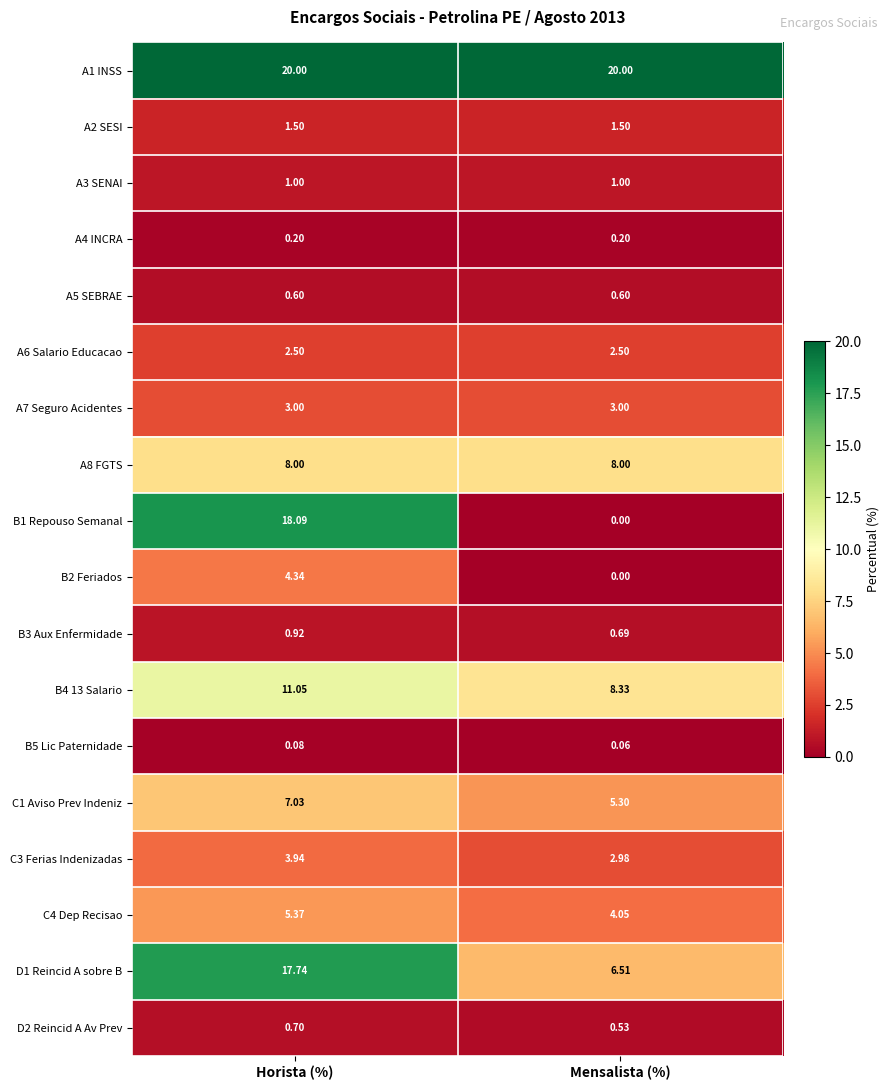

At which label is B5 Lic Paternidade closest to 0?

Mensalista (%)